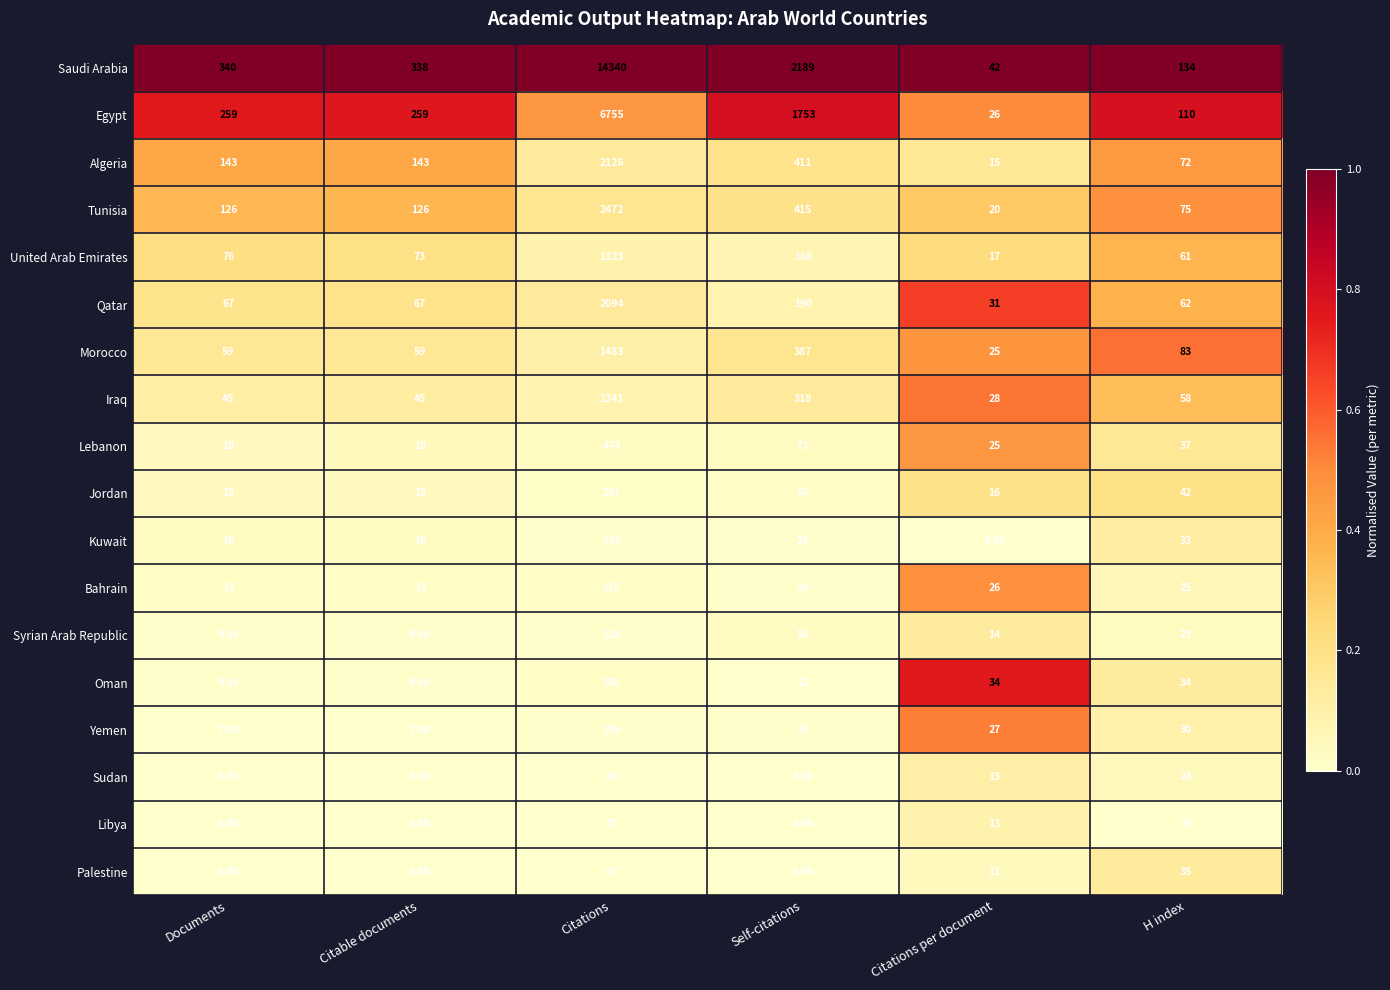

Where is Palestine nearest to the value 36?

H index